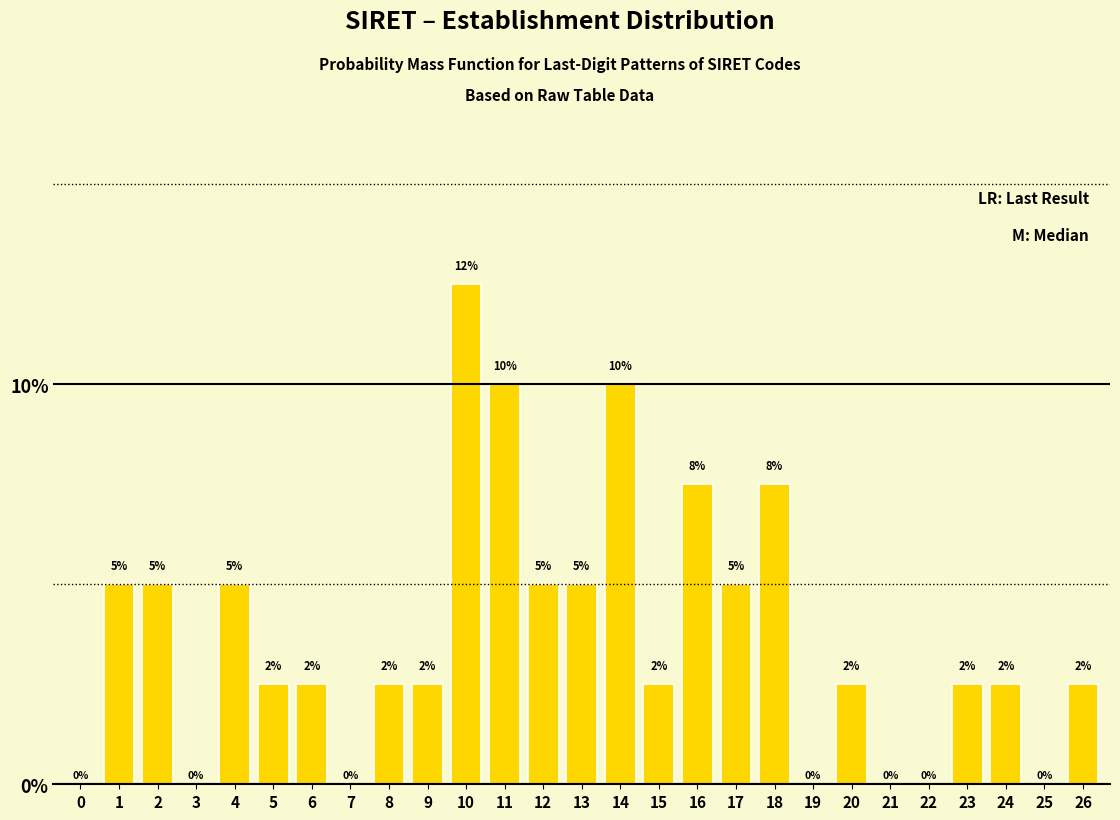

Approximately how many times larger is the value at 12 compared to 13?

1.0